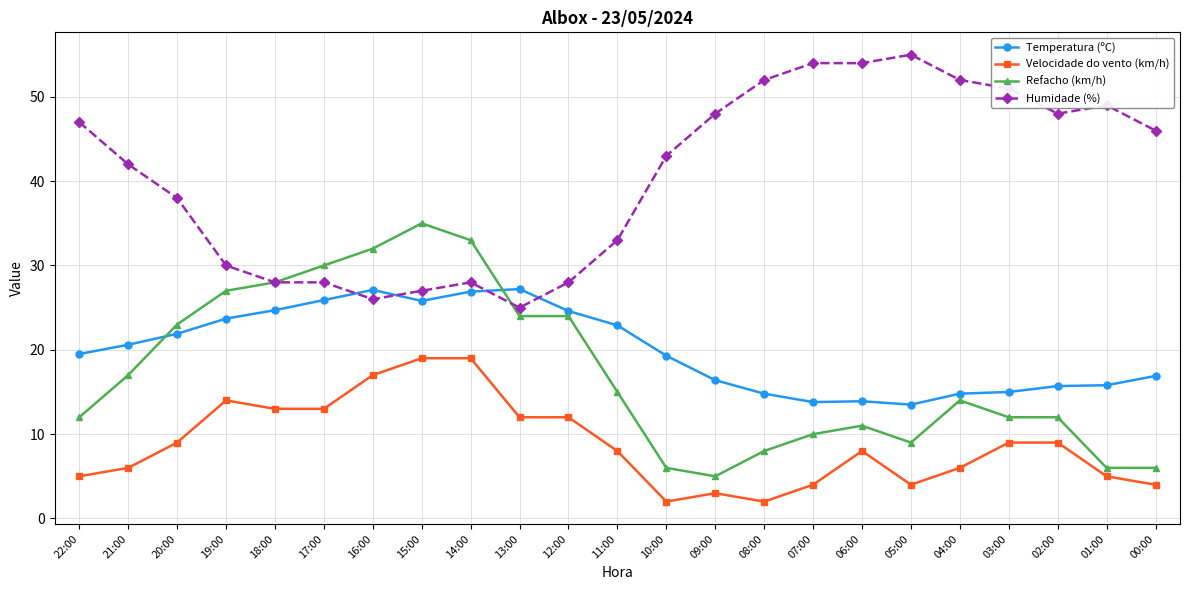

Which series has the largest total across all categories?

Humidade (%)